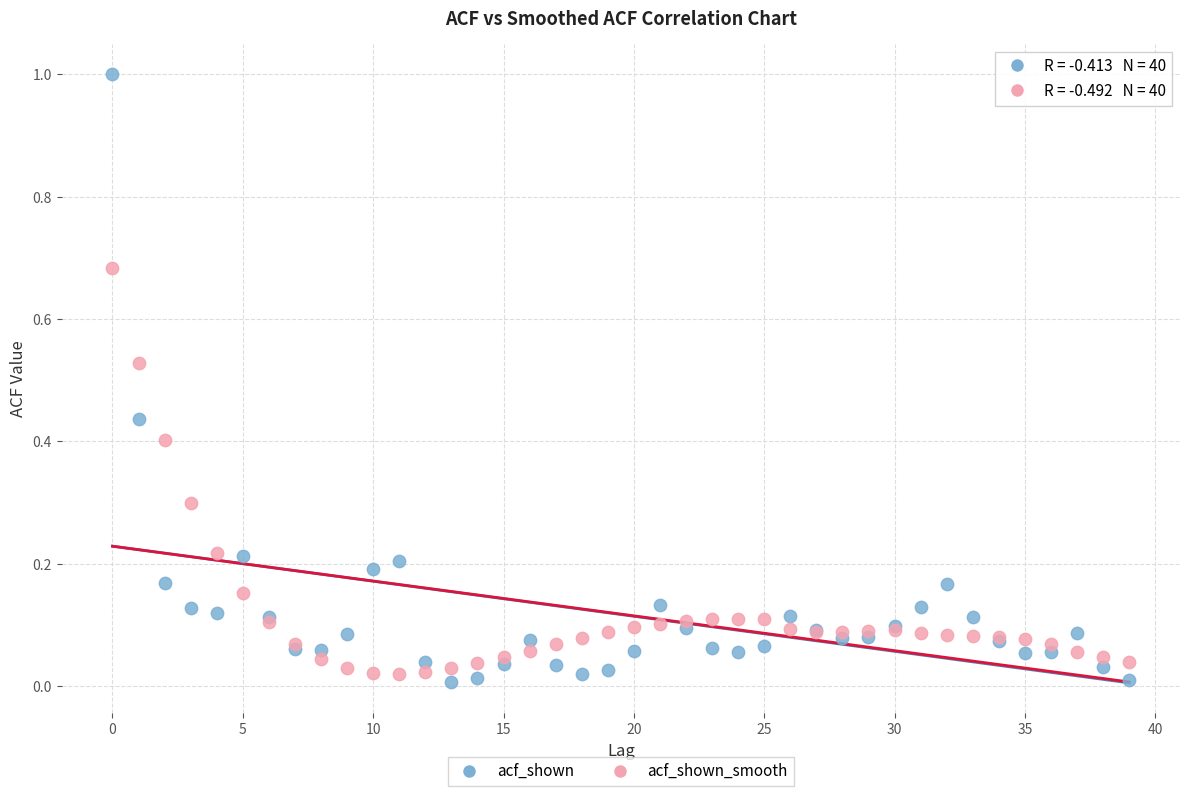

Which series reaches the minimum Y coordinate?

acf_shown